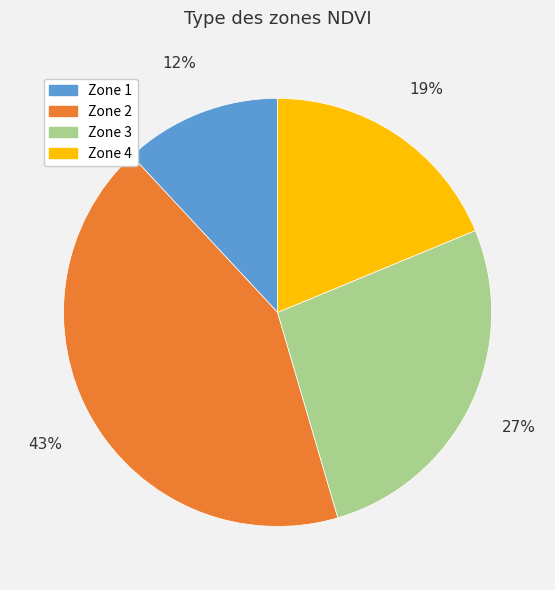

Is there any slice that represents more than half of the pie?

No